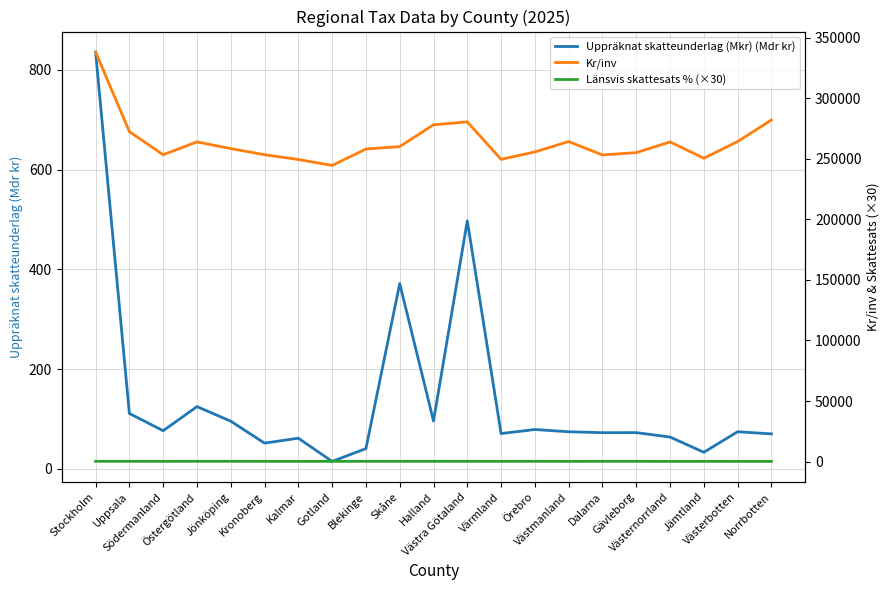

What is the difference between the Kr/inv values at Dalarna and Örebro?

2509.0